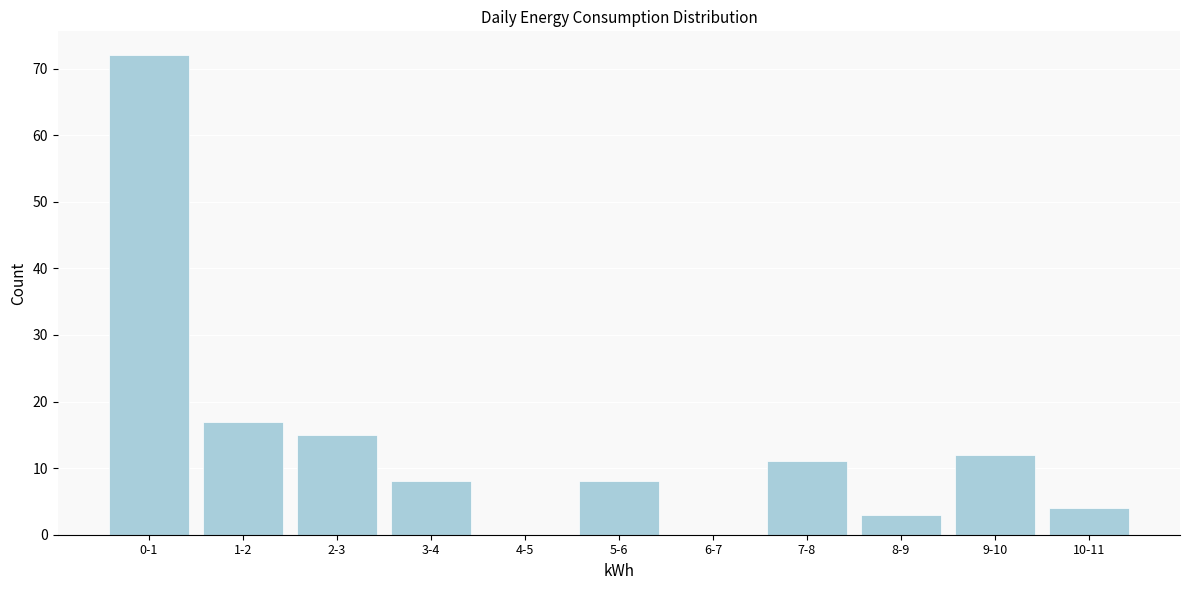

Reading left to right, what are all the values shown in this chart?

0-1=72	1-2=17	2-3=15	3-4=8	4-5=0	5-6=8	6-7=0	7-8=11	8-9=3	9-10=12	10-11=4